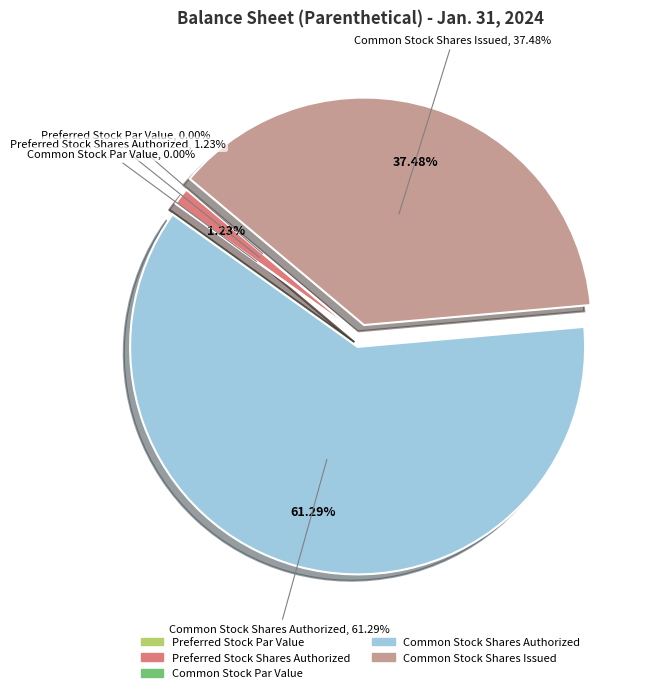

To the nearest percent, what is the average slice percentage?

20%